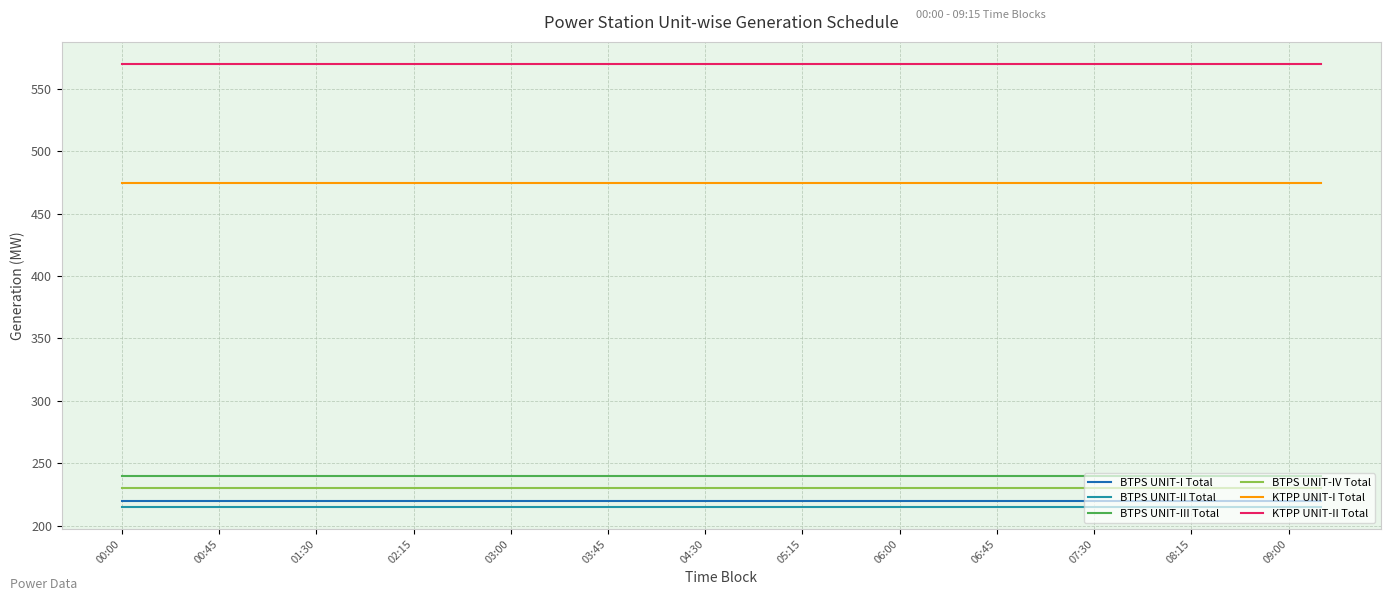

What is the maximum value shown in the chart?

570